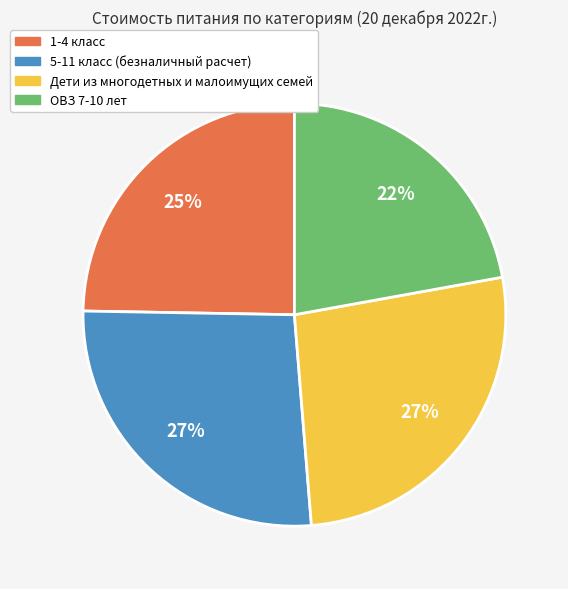

Is there any slice that represents more than half of the pie?

No